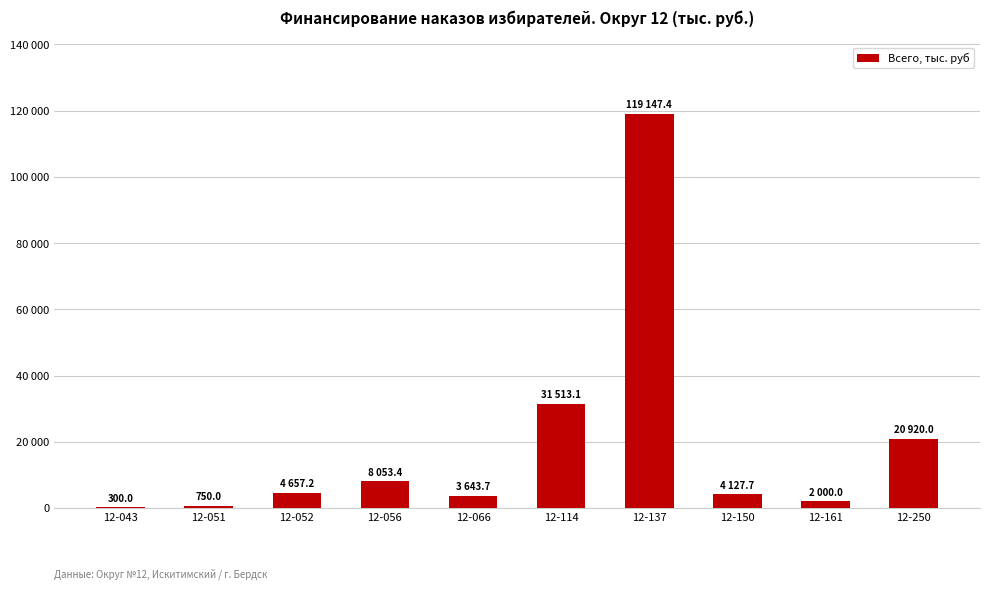

Reading left to right, transcribe all the data shown in this chart.

12-043=300.0	12-051=750.0	12-052=4657.2	12-056=8053.4	12-066=3643.7	12-114=31513.1	12-137=119147.4	12-150=4127.7	12-161=2000.0	12-250=20920.0